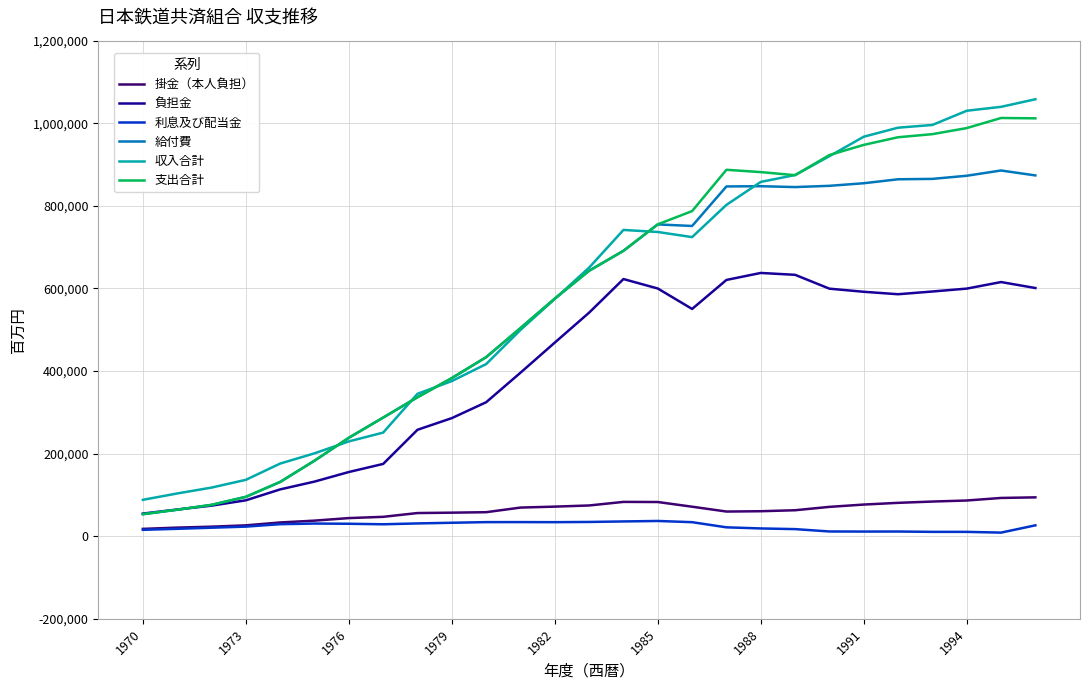

True or false: 掛金（本人負担） and 収入合計 cross at least once.

False